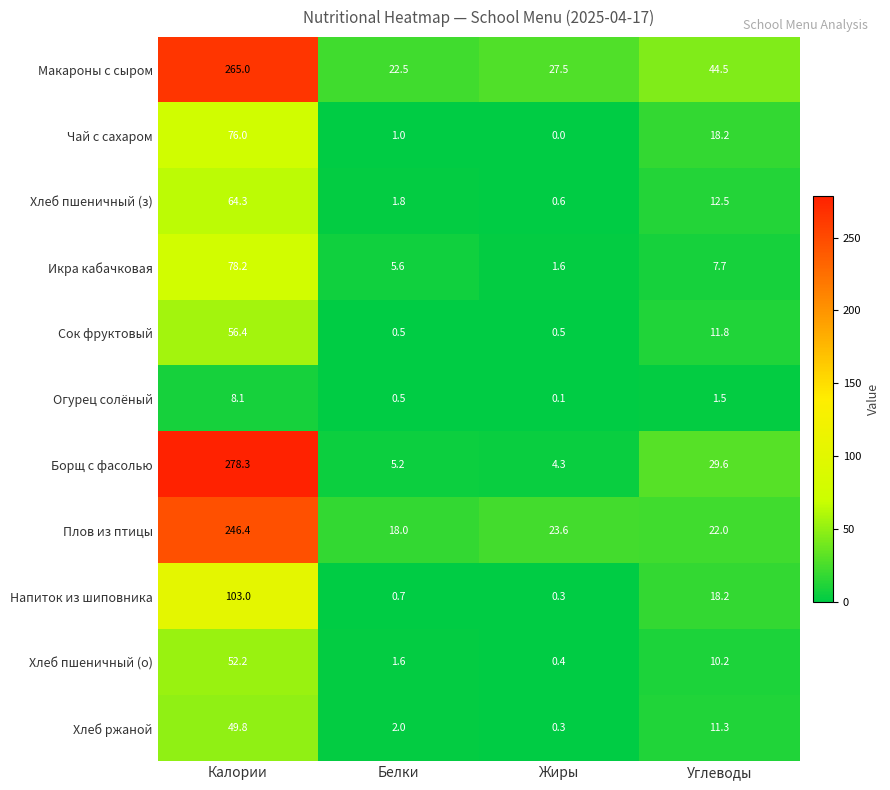

Which label corresponds to the largest value in the chart?

Калории